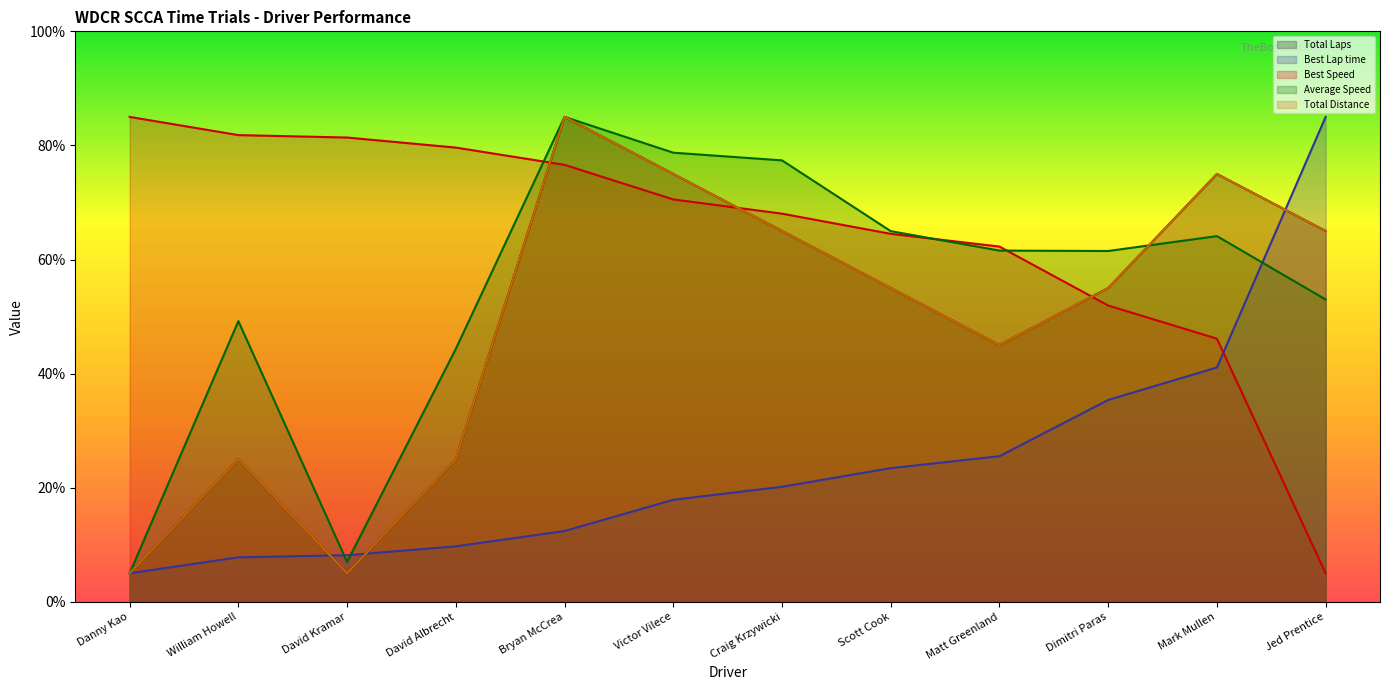

How many interior local valleys does the Total Distance series have?

2